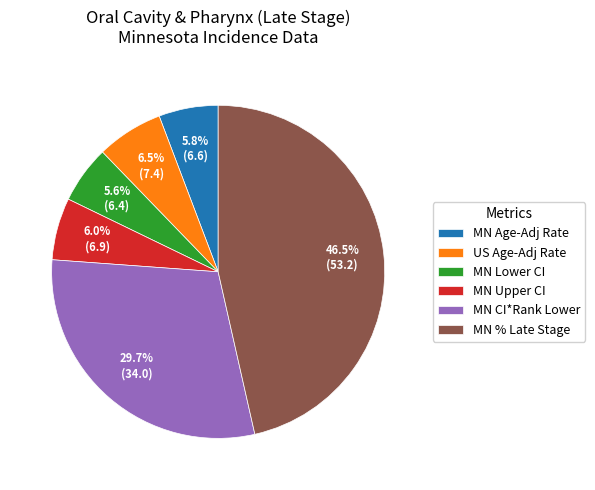

What is the total percentage of US Age-Adj Rate and MN Lower CI?

12.1%